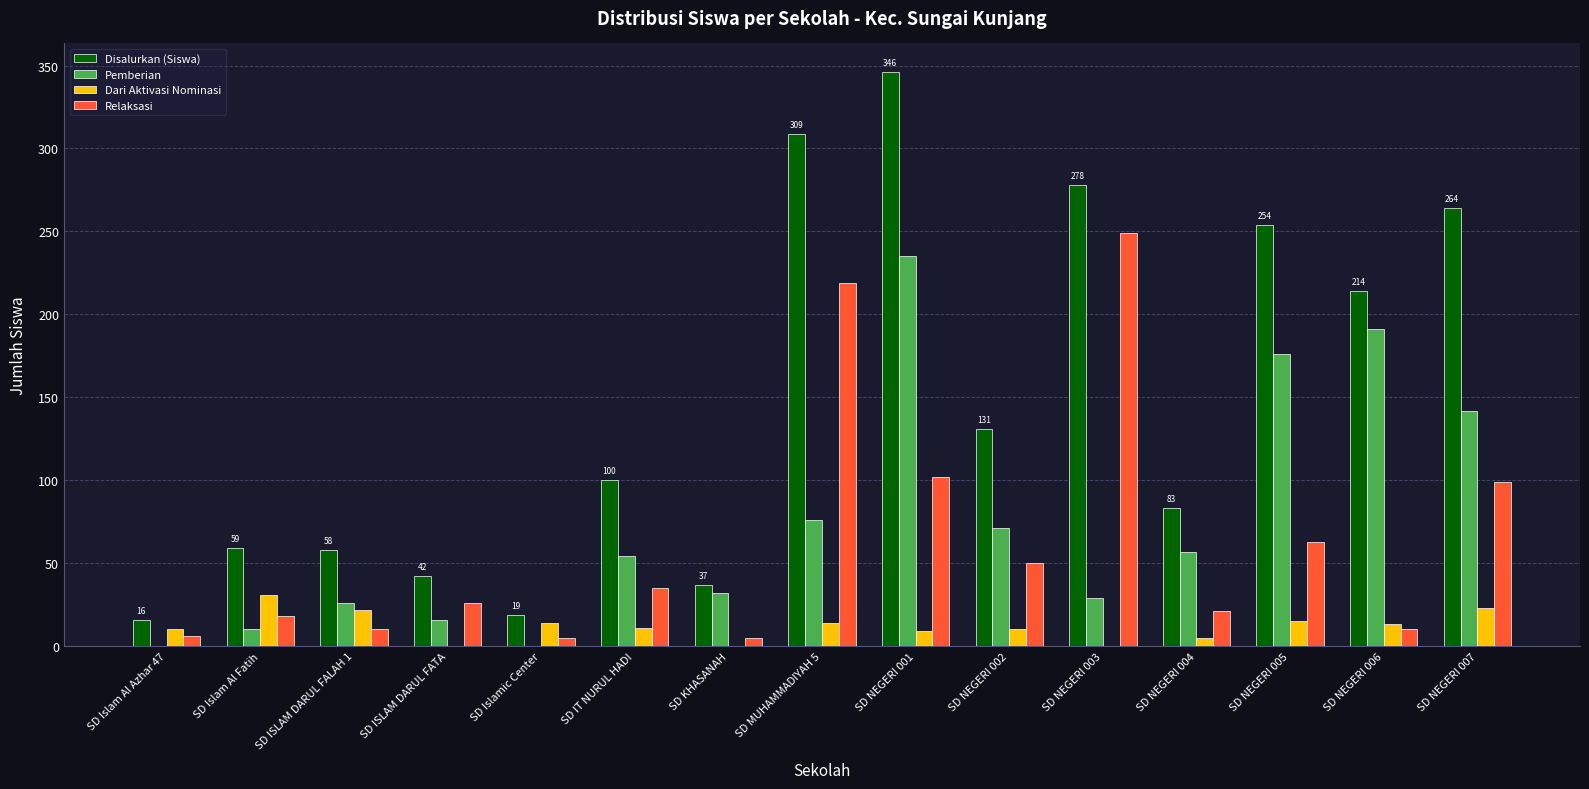

Which series has the largest total across all categories?

Disalurkan (Siswa)